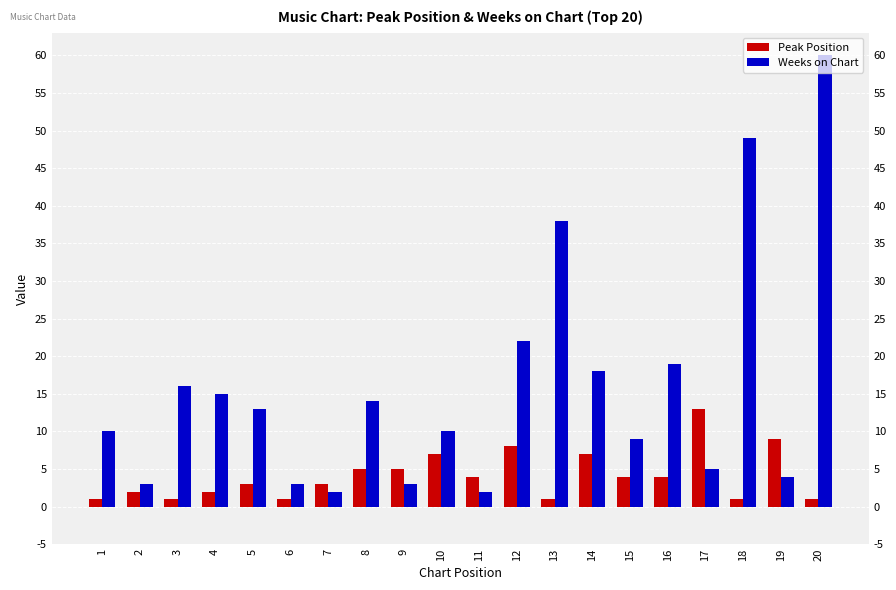

How many categories are shown in the chart?

20